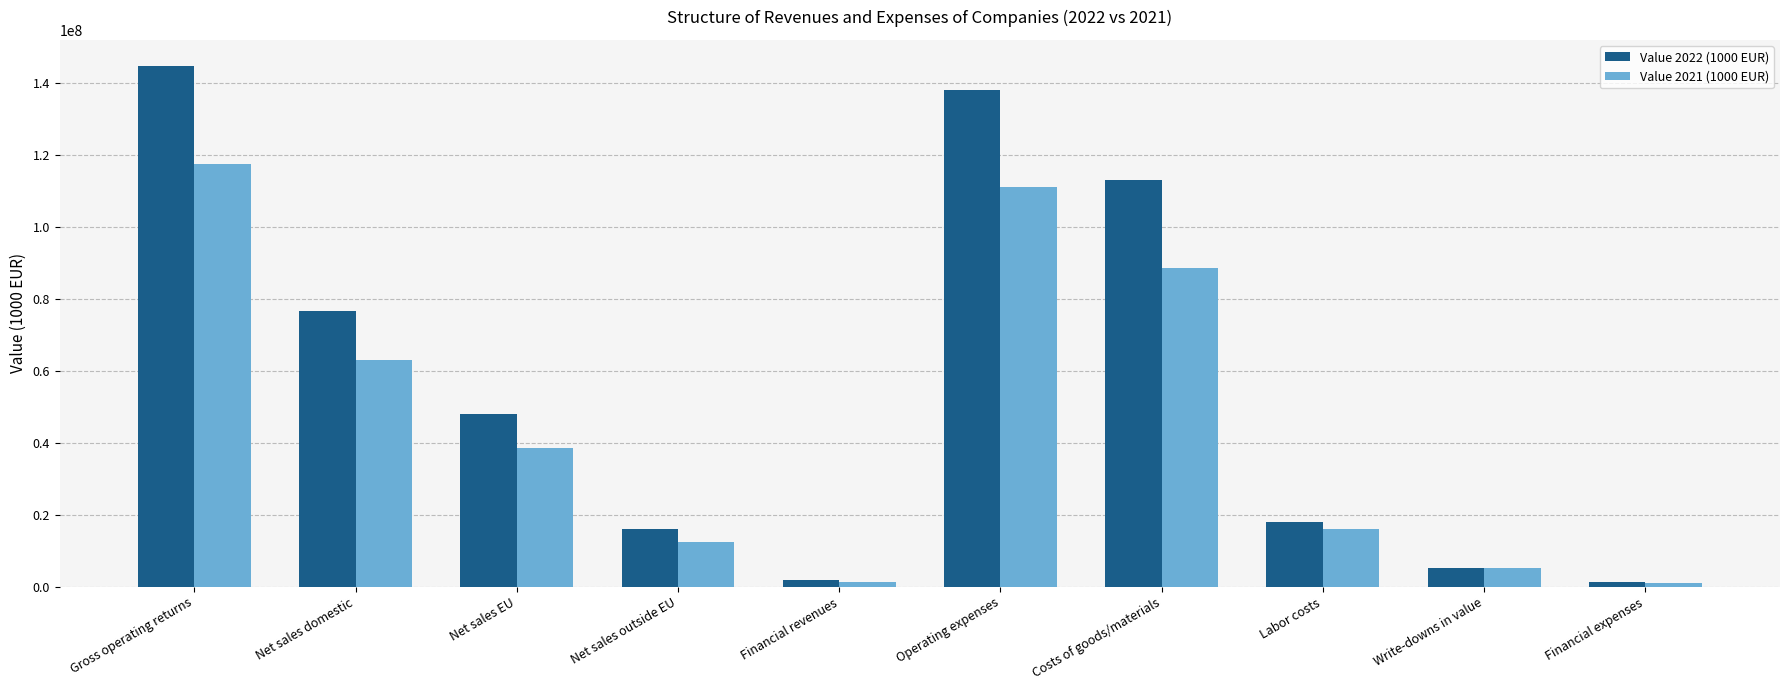

How many bars are there in total?

20